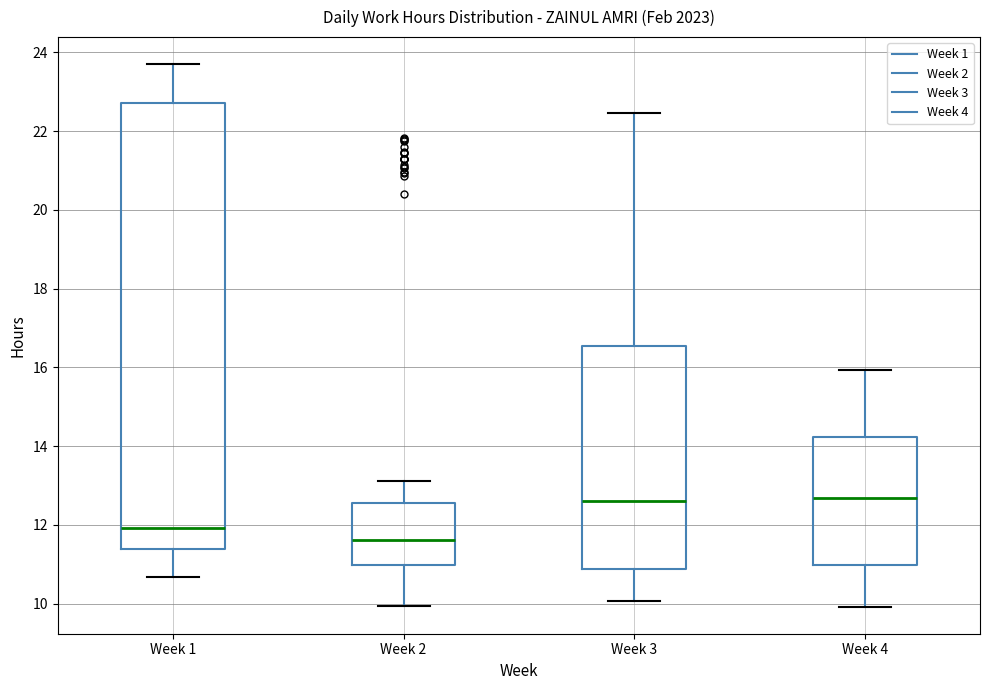

Reading left to right, transcribe this box plot: for each box, give where its median line is, the range the box spans, and where its two whiskers end, as read against the y-axis. The values are not printed on the chart, so give them approximately, as read against the axis.

Week 1: median 12.0, box 11.4 to 22.8, whiskers 10.6 to 23.6
Week 2: median 11.6, box 11.0 to 12.6, whiskers 10.0 to 13.2
Week 3: median 12.6, box 10.8 to 16.6, whiskers 10.0 to 22.4
Week 4: median 12.6, box 11.0 to 14.2, whiskers 10.0 to 16.0